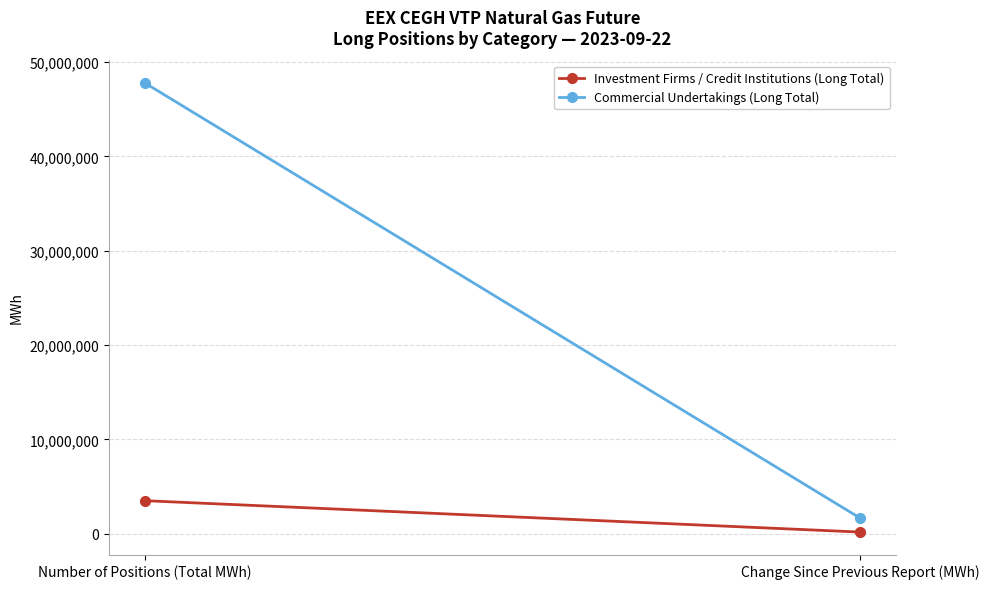

What is the difference between the highest and lowest values at Number of Positions (Total MWh)?

44269562